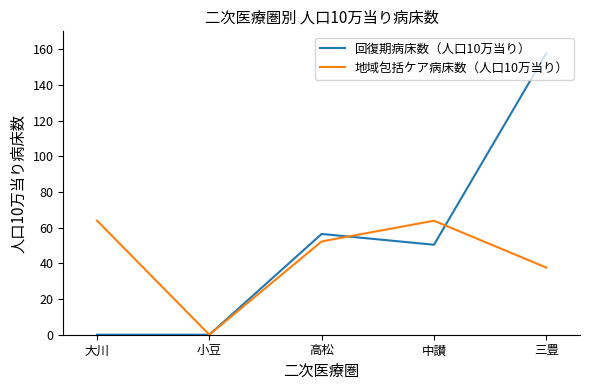

Which series has the largest range (max minus min)?

回復期病床数（人口10万当り）